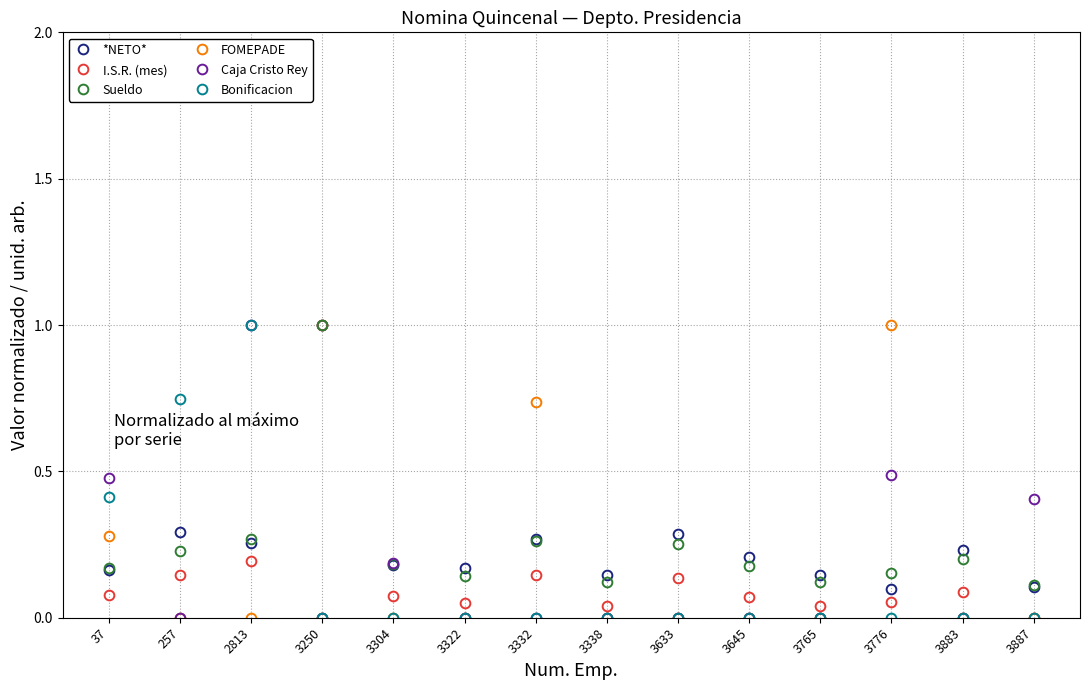

What is the difference between the maximum and minimum values in the I.S.R. (mes) series?

1.0